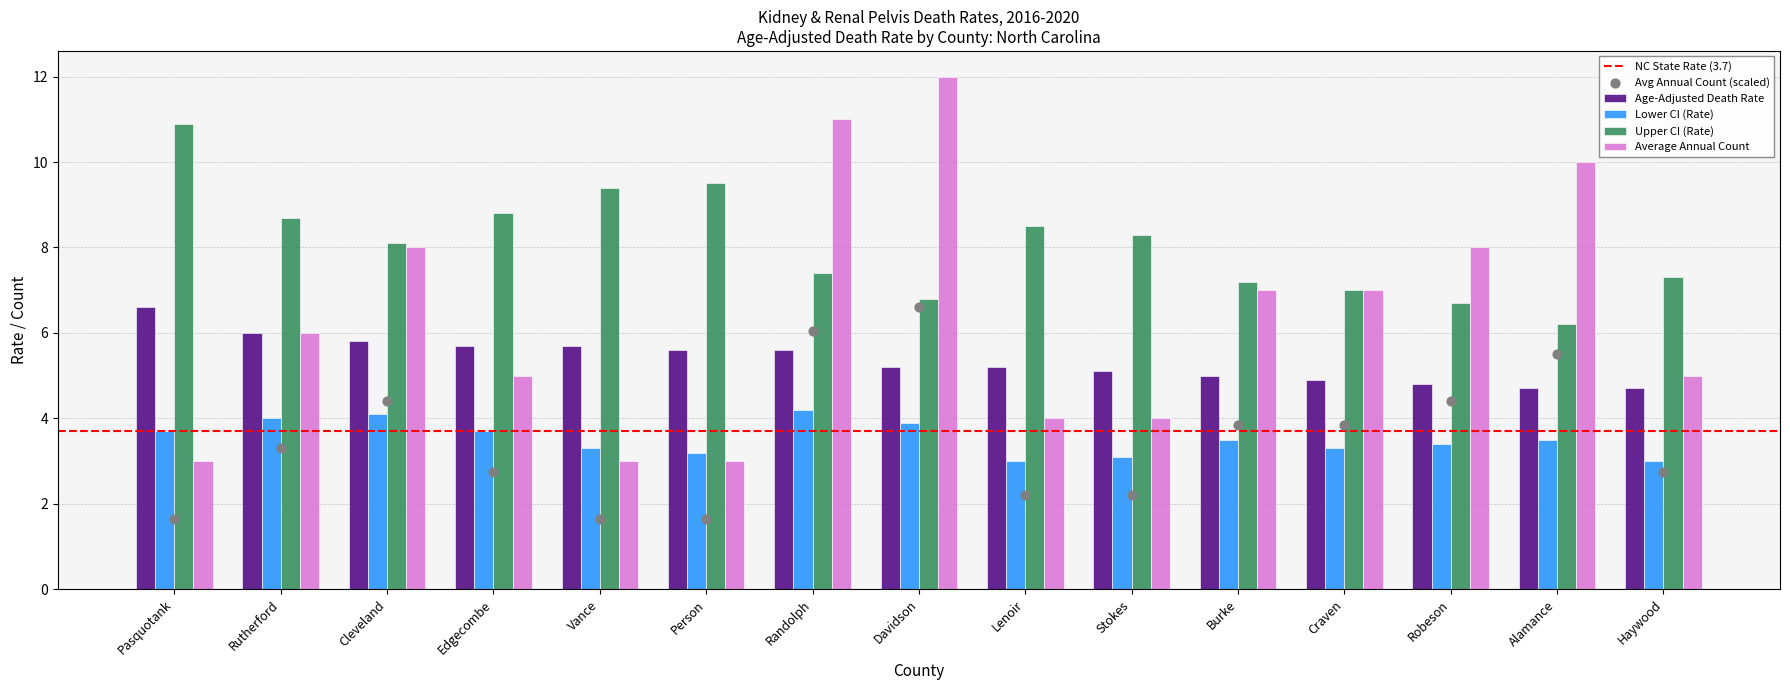

Which series has the largest Y range (max minus min)?

Average Annual Count